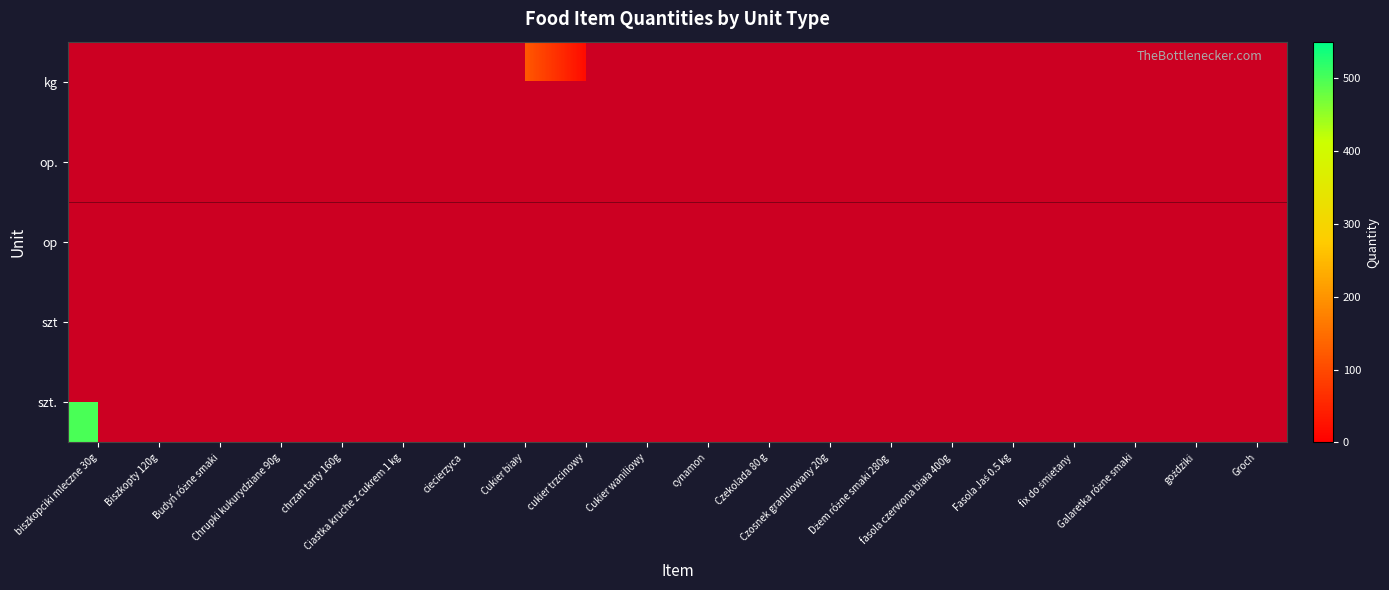

Which has a higher value, Fasola Jaś 0.5 kg or chrzan tarty 160g?

chrzan tarty 160g